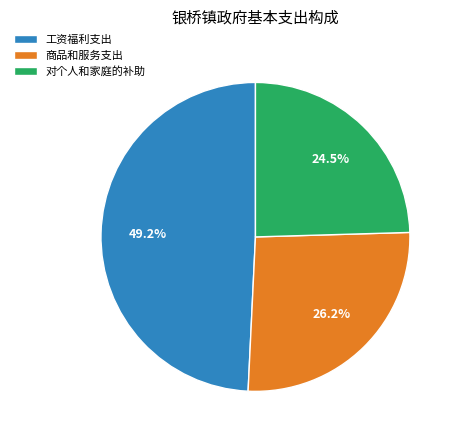

Count the number of slices in the pie.

3